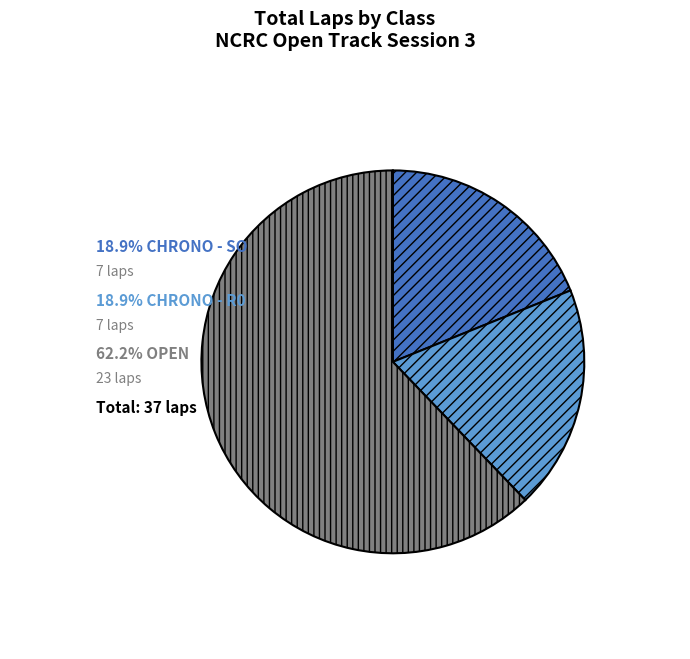

Is there any slice that represents more than half of the pie?

Yes